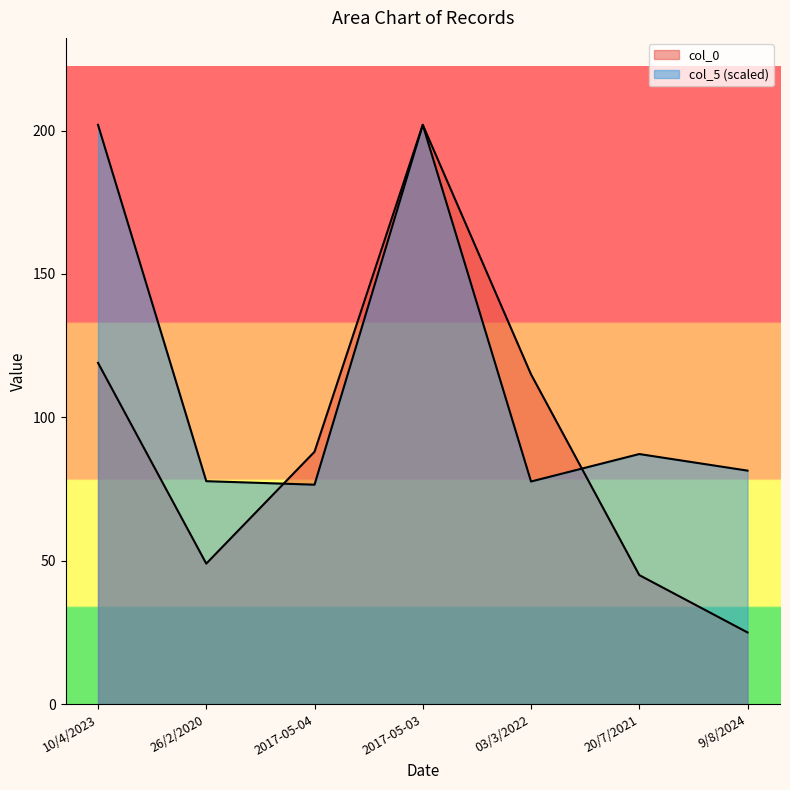

At which label does col_0 reach its minimum?

9/8/2024